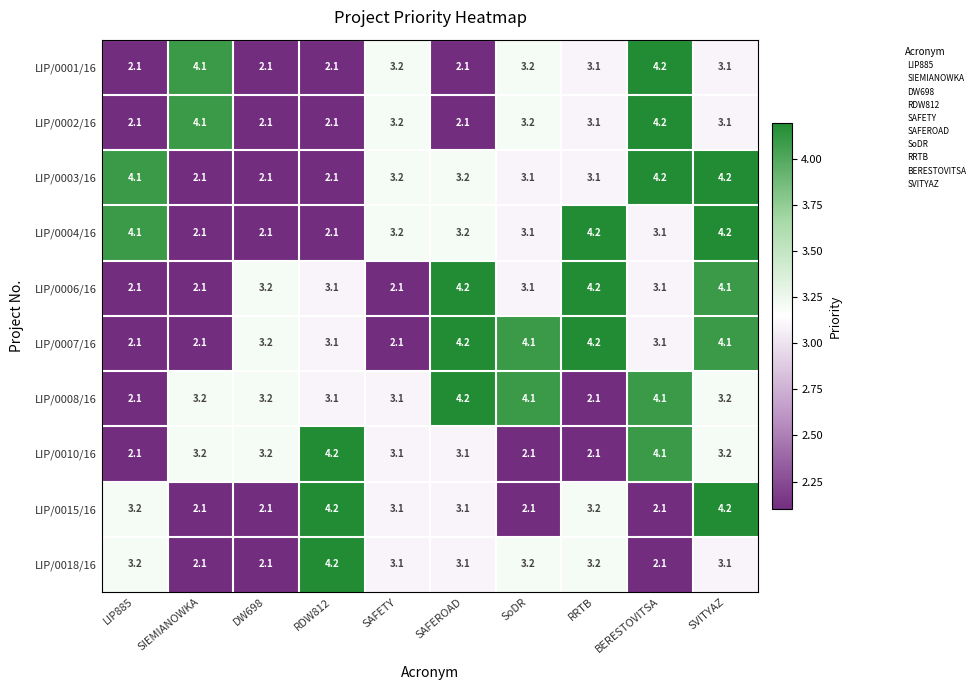

Count the number of data series in this chart.

10